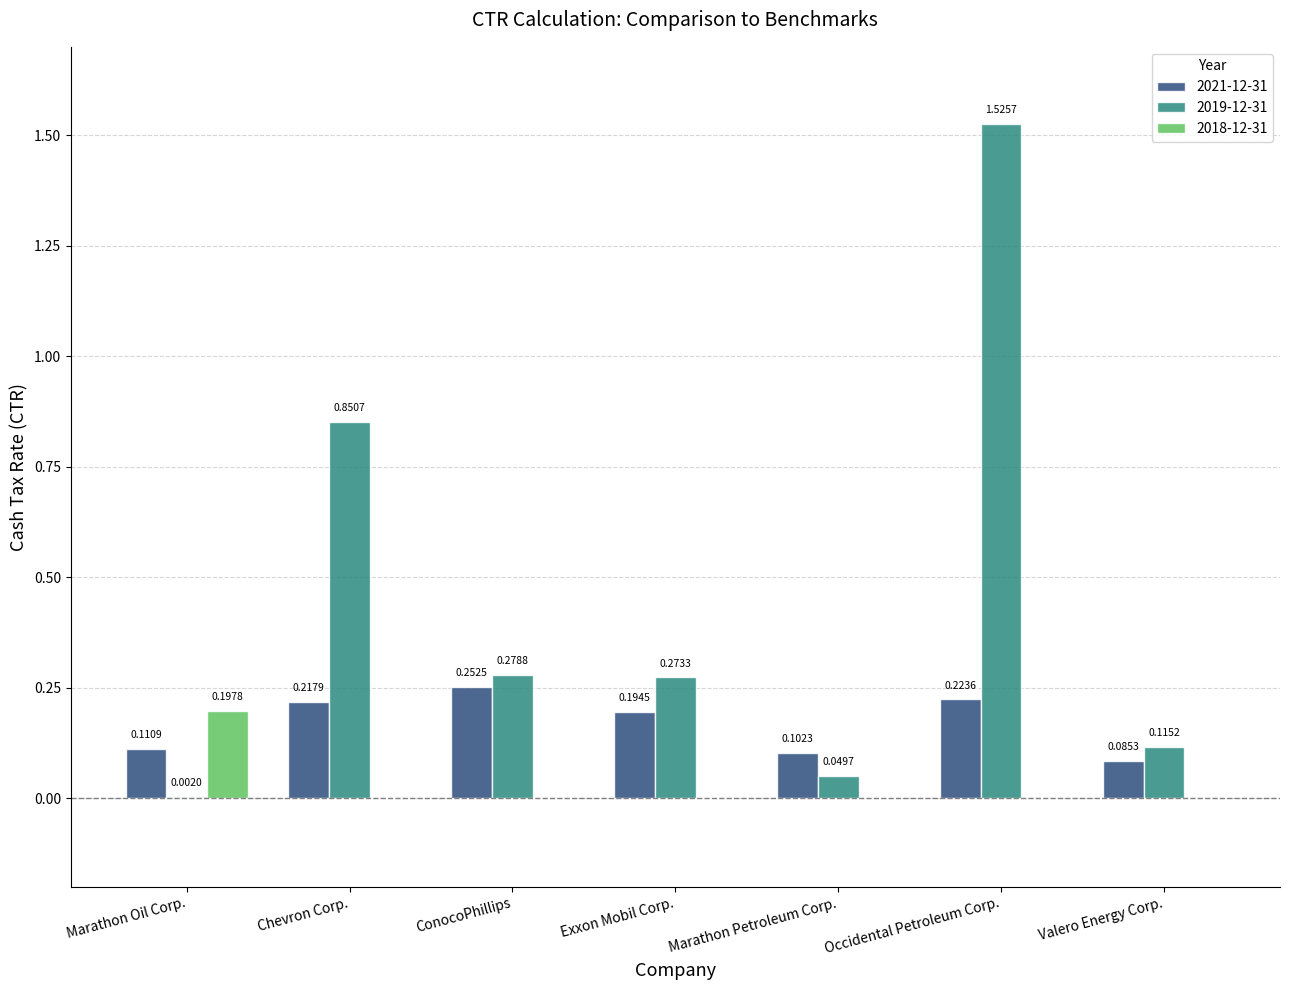

What are all the series names shown in the legend?

2021-12-31, 2019-12-31, 2018-12-31